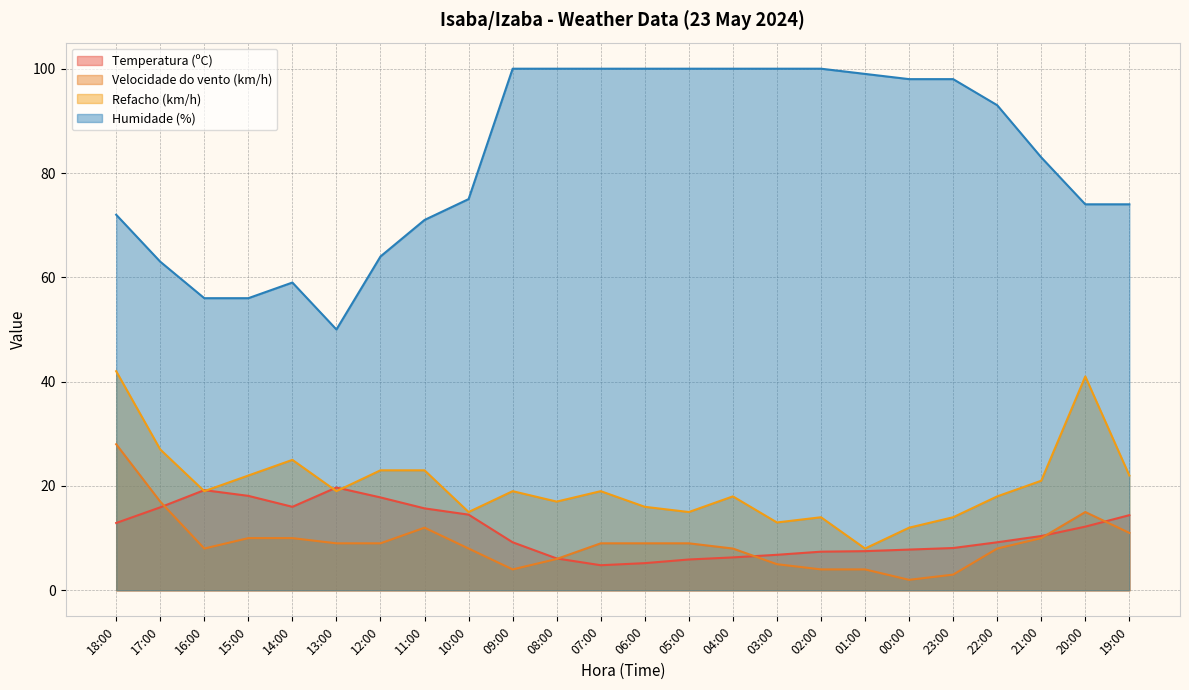

Reading left to right, what are all the values shown in this chart?

Temperatura (ºC): 18:00=12.9	17:00=15.9	16:00=19.2	15:00=18.1	14:00=16.0	13:00=19.7	12:00=17.8	11:00=15.7	10:00=14.5	09:00=9.2	08:00=6.1	07:00=4.8	06:00=5.2	05:00=5.9	04:00=6.3	03:00=6.8	02:00=7.4	01:00=7.5	00:00=7.8	23:00=8.1	22:00=9.2	21:00=10.4	20:00=12.2	19:00=14.4
Velocidade do vento (km/h): 18:00=28.0	17:00=17.0	16:00=8.0	15:00=10.0	14:00=10.0	13:00=9.0	12:00=9.0	11:00=12.0	10:00=8.0	09:00=4.0	08:00=6.0	07:00=9.0	06:00=9.0	05:00=9.0	04:00=8.0	03:00=5.0	02:00=4.0	01:00=4.0	00:00=2.0	23:00=3.0	22:00=8.0	21:00=10.0	20:00=15.0	19:00=11.0
Refacho (km/h): 18:00=42.0	17:00=27.0	16:00=19.0	15:00=22.0	14:00=25.0	13:00=19.0	12:00=23.0	11:00=23.0	10:00=15.0	09:00=19.0	08:00=17.0	07:00=19.0	06:00=16.0	05:00=15.0	04:00=18.0	03:00=13.0	02:00=14.0	01:00=8.0	00:00=12.0	23:00=14.0	22:00=18.0	21:00=21.0	20:00=41.0	19:00=22.0
Humidade (%): 18:00=72.0	17:00=63.0	16:00=56.0	15:00=56.0	14:00=59.0	13:00=50.0	12:00=64.0	11:00=71.0	10:00=75.0	09:00=100.0	08:00=100.0	07:00=100.0	06:00=100.0	05:00=100.0	04:00=100.0	03:00=100.0	02:00=100.0	01:00=99.0	00:00=98.0	23:00=98.0	22:00=93.0	21:00=83.0	20:00=74.0	19:00=74.0